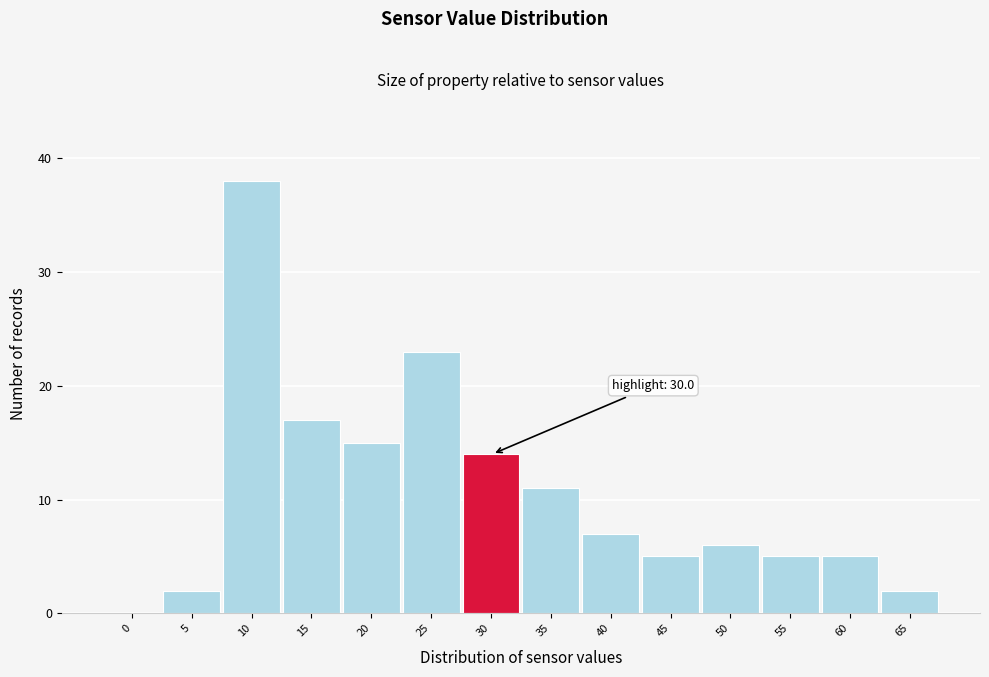

Reading left to right, list all the values displayed in this chart.

0=0	5=2	10=38	15=17	20=15	25=23	30=14	35=11	40=7	45=5	50=6	55=5	60=5	65=2